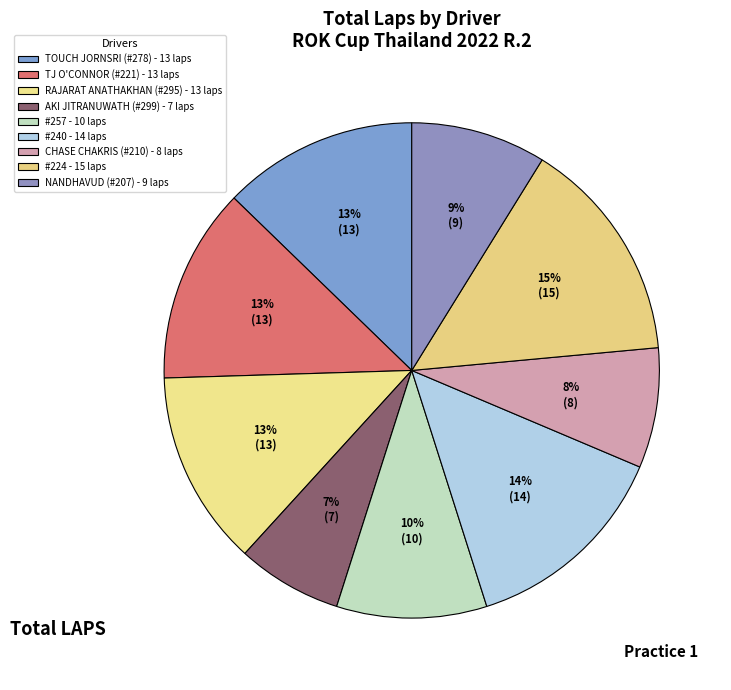

Is there any slice that represents more than half of the pie?

No